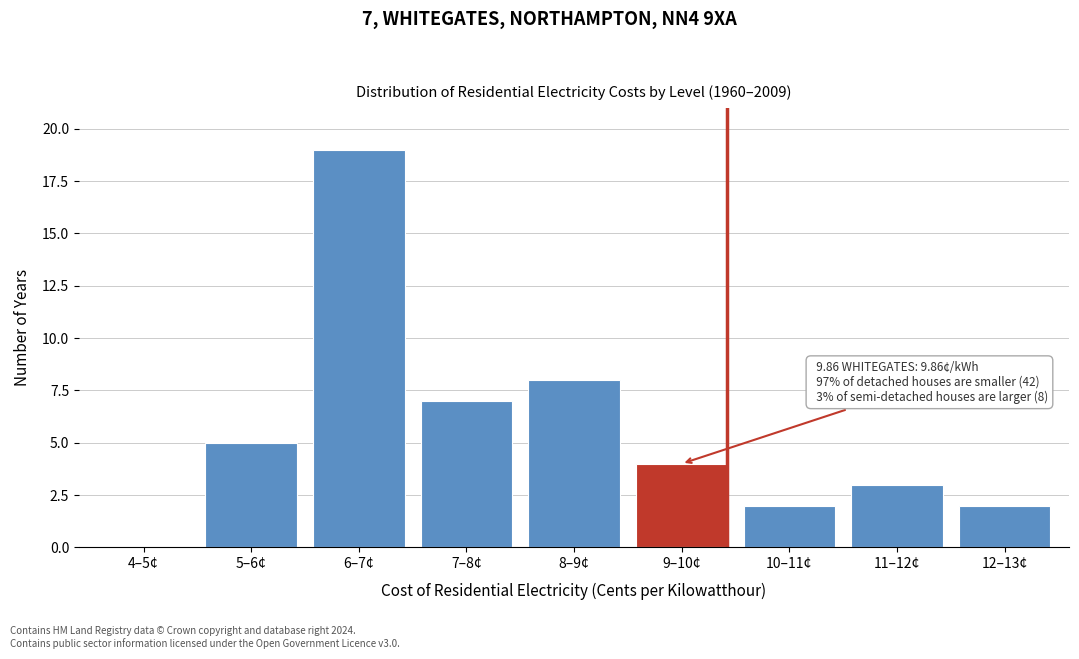

Reading right to left, transcribe all the data shown in this chart.

12–13¢=2	11–12¢=3	10–11¢=2	9–10¢=4	8–9¢=8	7–8¢=7	6–7¢=19	5–6¢=5	4–5¢=0